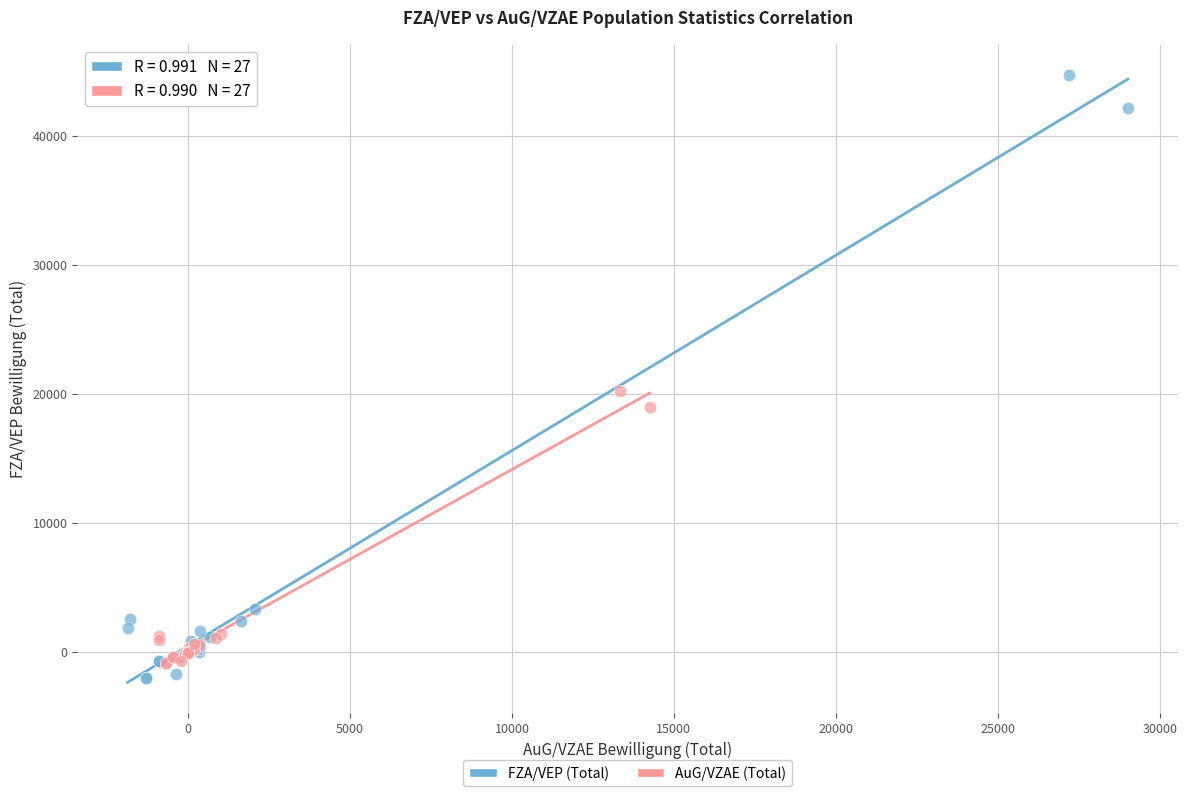

Which series reaches the minimum Y coordinate?

FZA/VEP (Total)